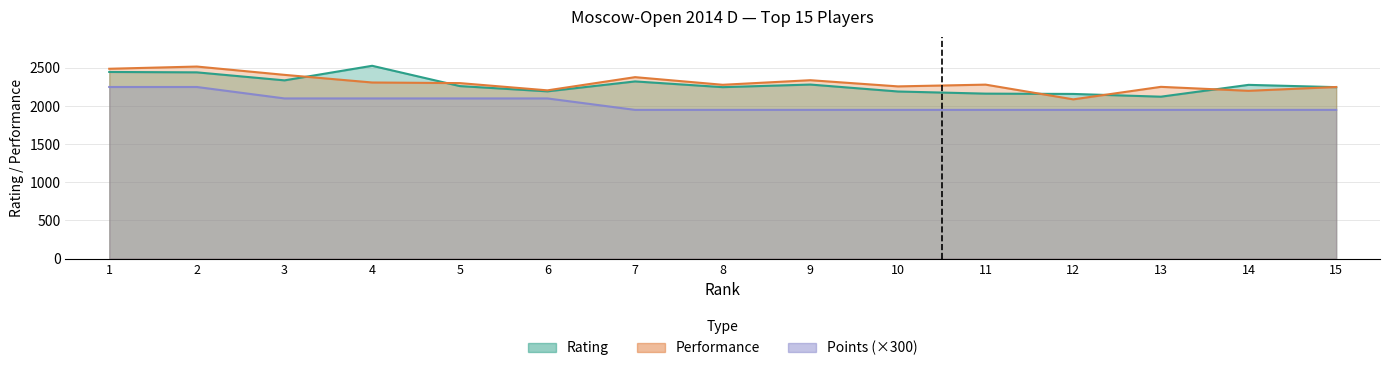

At which category does Rating reach its first local valley?

3